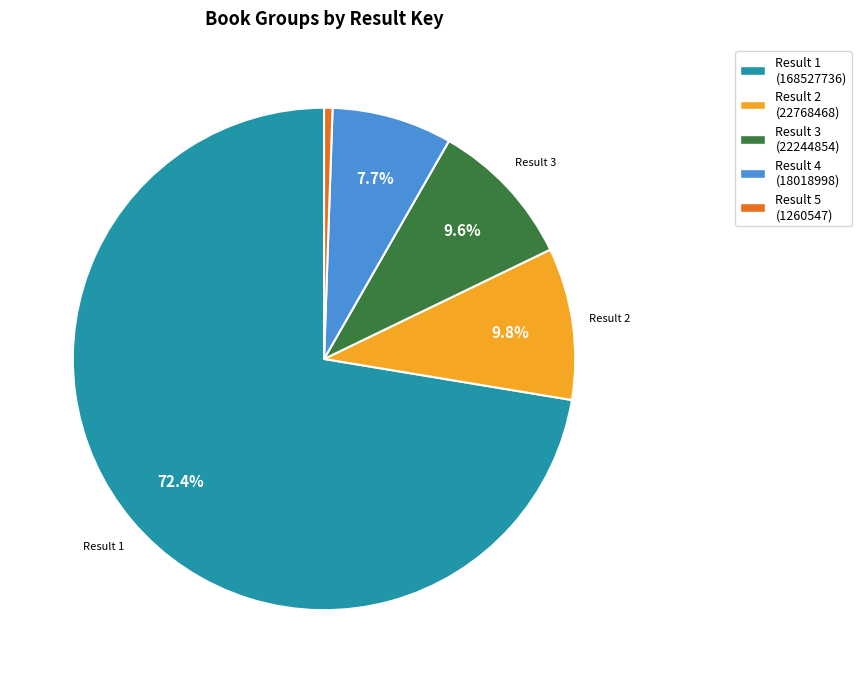

Which category has the biggest portion of the pie?

Result 1 (168527736)